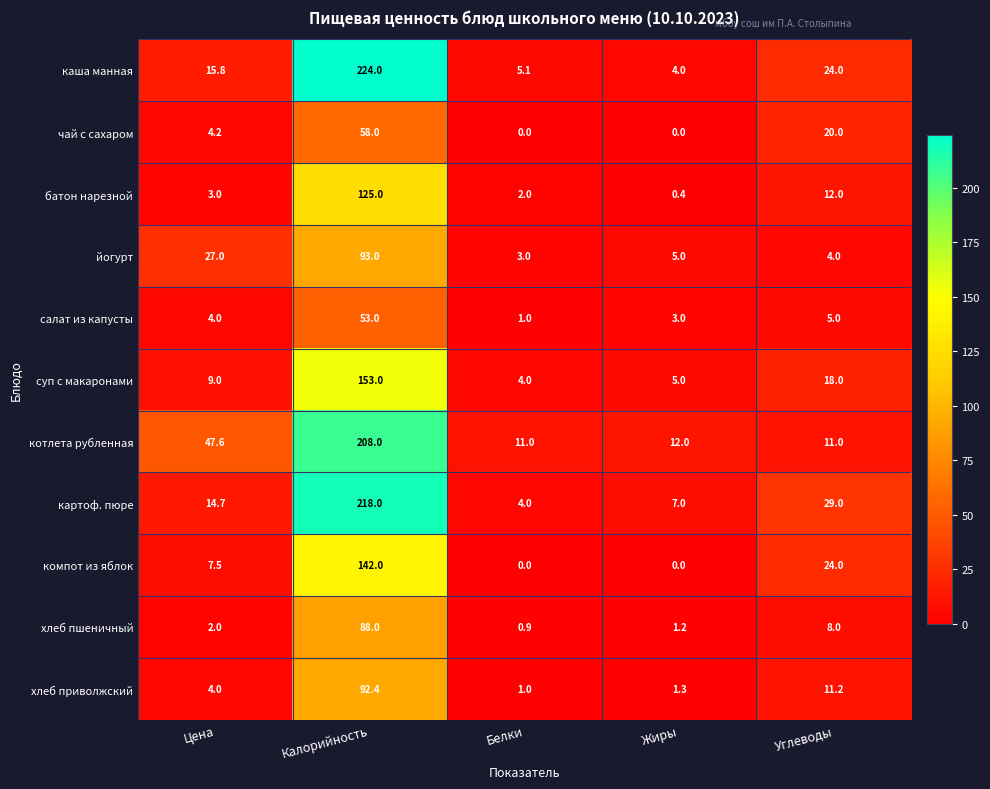

What is the spread (max minus min) of values at Углеводы?

25.0